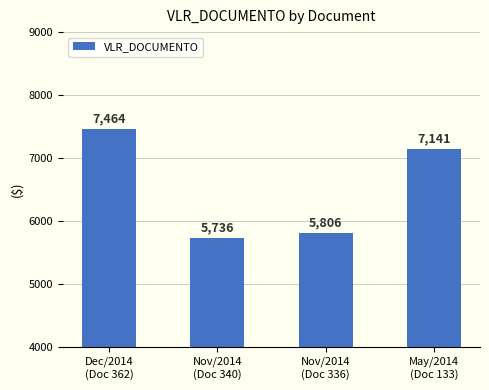

True or false: the data shows 13262.7 at Dec/2014
(Doc 362).

False